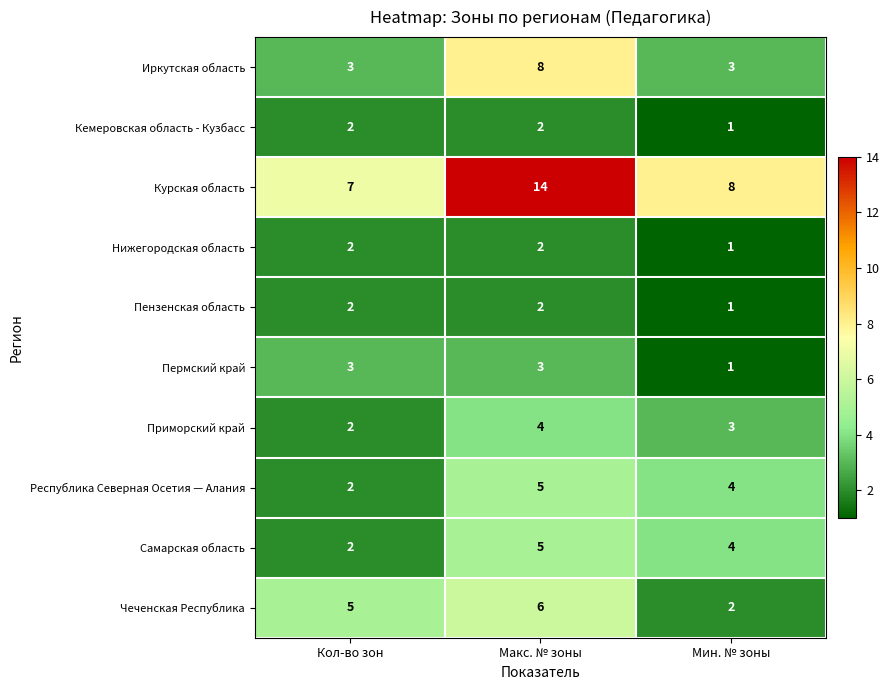

The Иркутская область series shows 2 at Мин. № зоны. True or false?

False